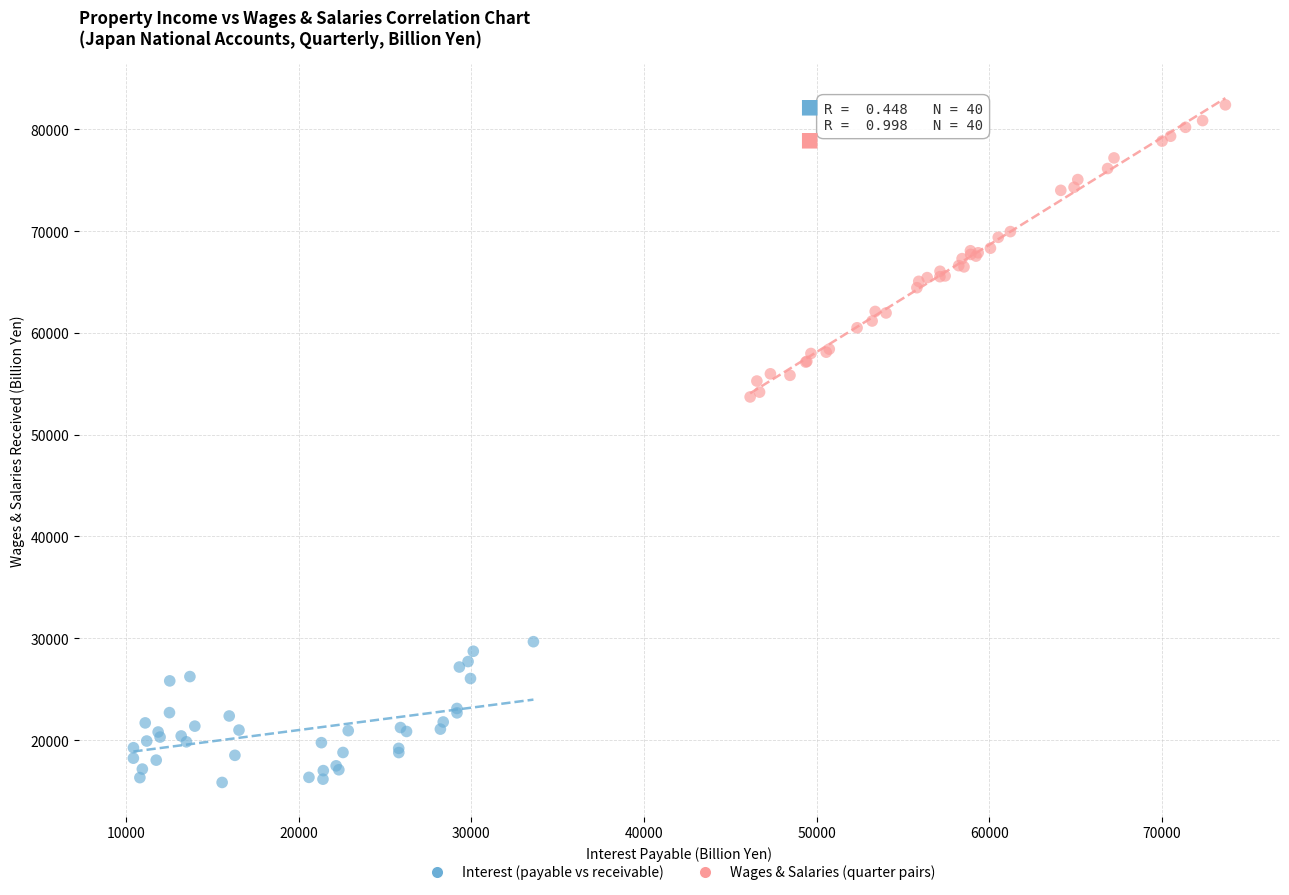

Which series has the largest Y range (max minus min)?

Wages & Salaries (quarter pairs)